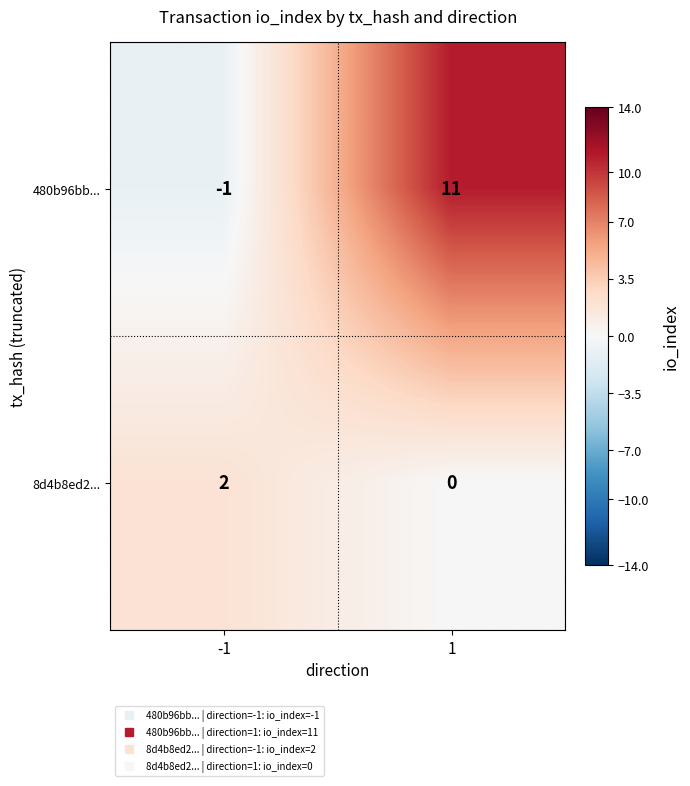

How many data points in 480b96bb... are less than 11?

1